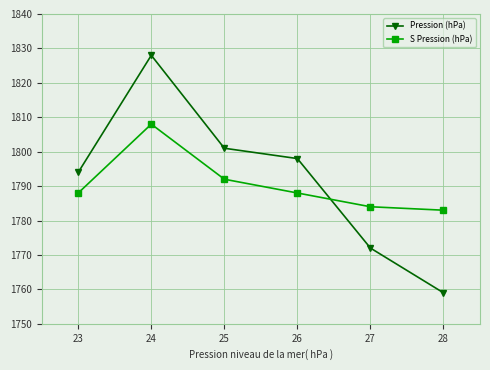

Which series has the widest spread of values?

Pression (hPa)